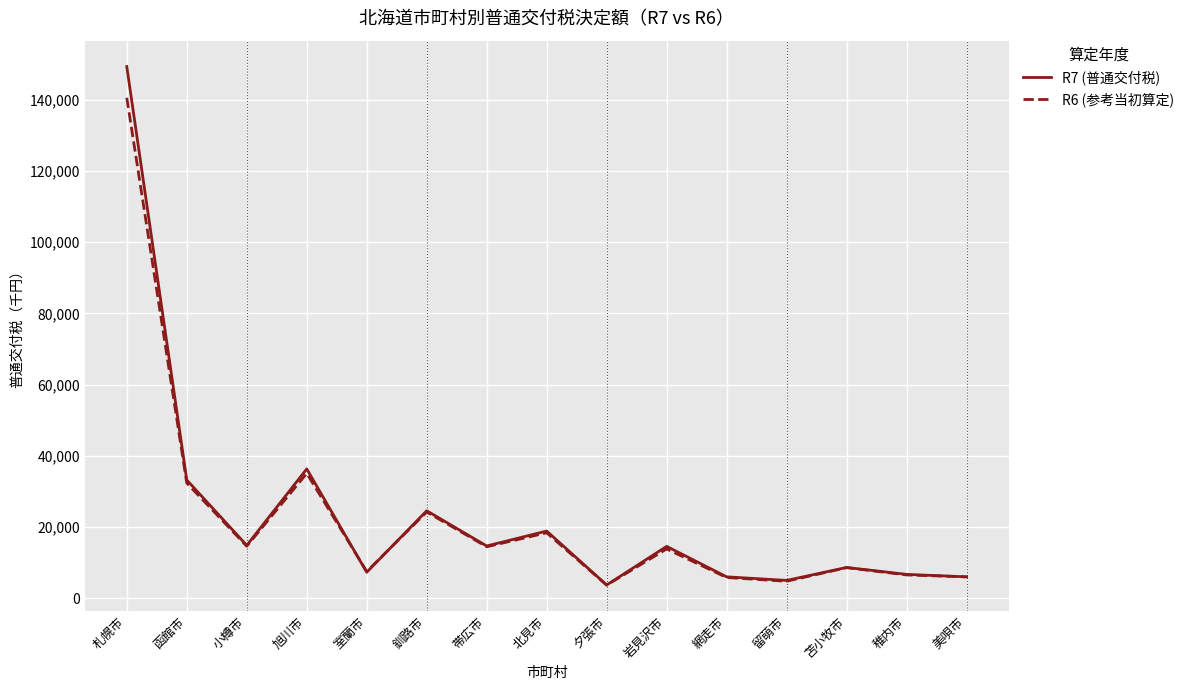

Reading left to right, what are all the values shown in this chart?

R7 (普通交付税): 149269585	33224184	14863240	36326685	7314011	24578422	14689489	18882511	3742416	14579059	6027717	5020258	8656769	6715030	6029918
R6 (参考当初算定): 140517785	32359352	14624728	35072058	7534104	24231854	14467227	18387225	3704852	13855408	5833078	4788425	8601304	6562919	6015273